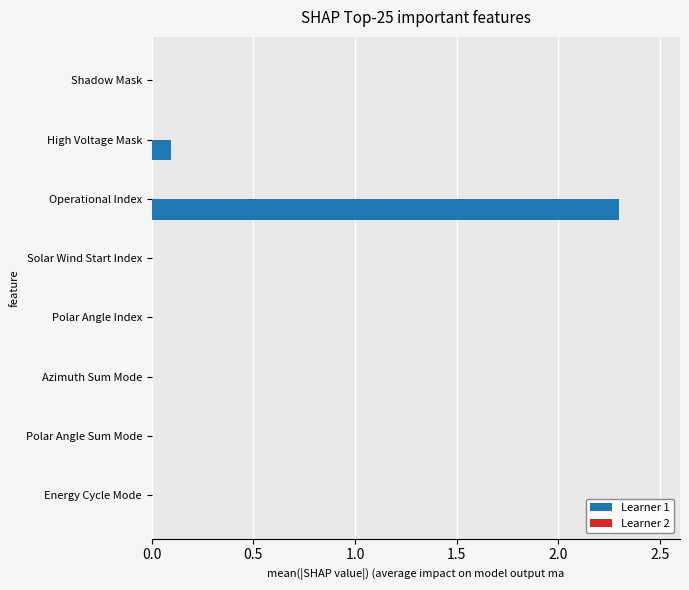

Which has a higher value, Operational Index or Solar Wind Start Index?

Operational Index